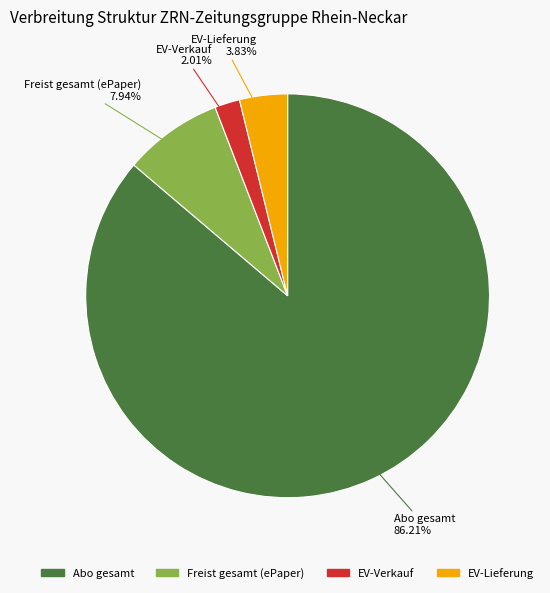

Which category has the smallest portion of the pie?

EV-Verkauf